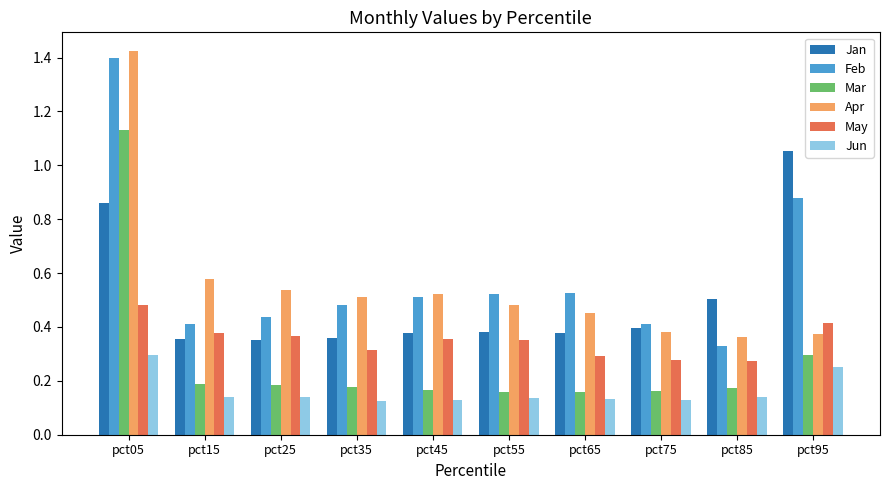

What is the difference between the Jan values at pct25 and pct95?

0.7